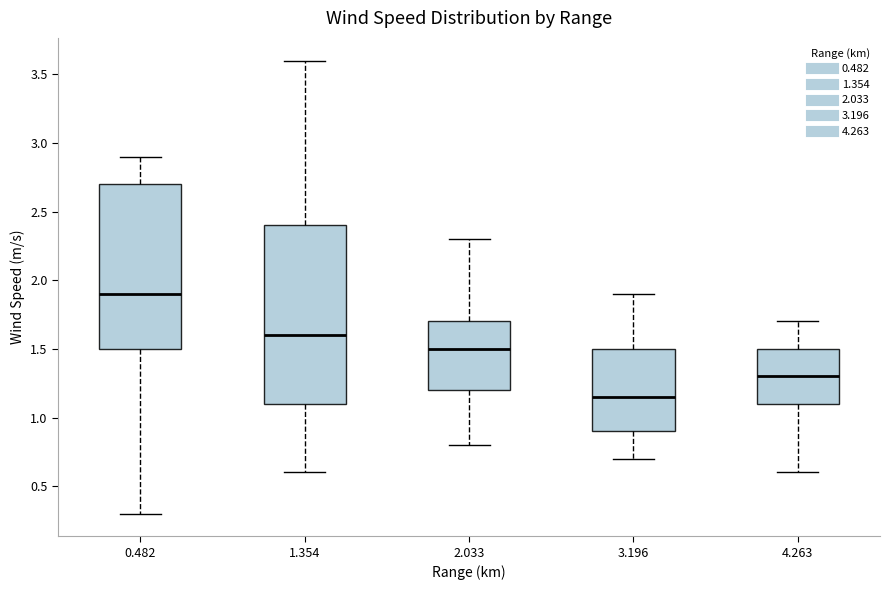

Where is the lower edge of the box at x = 4.263 on the y-axis? The values are not printed on the chart, so give them approximately, as read against the axis.

1.10